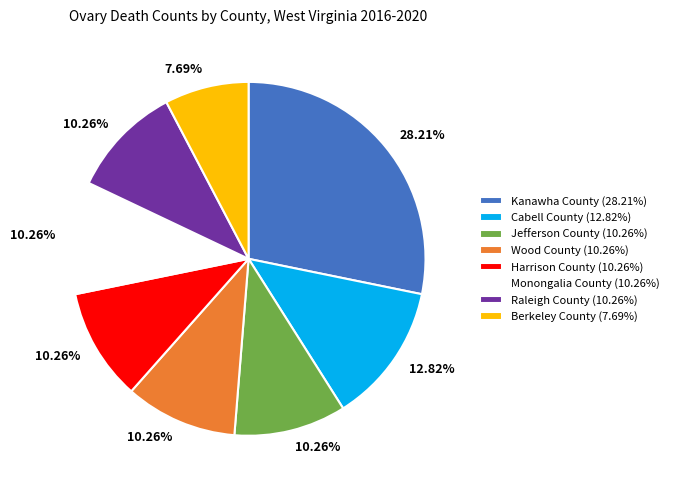

What percentage is the Harrison County slice, to the nearest percent?

10%